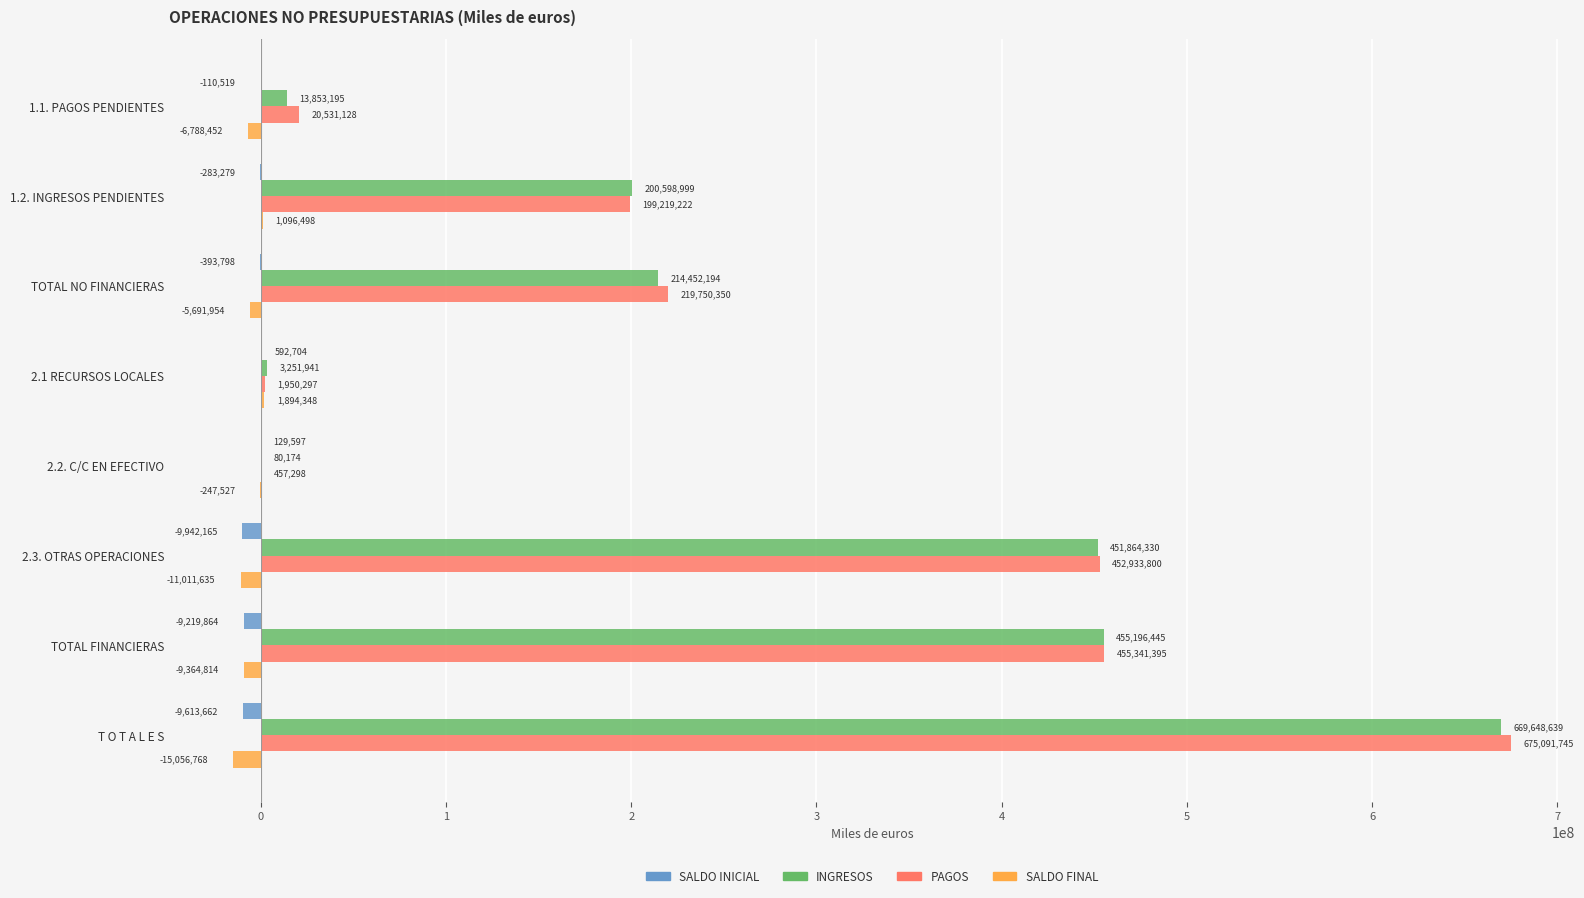

What is the average value of the PAGOS series?

253159404